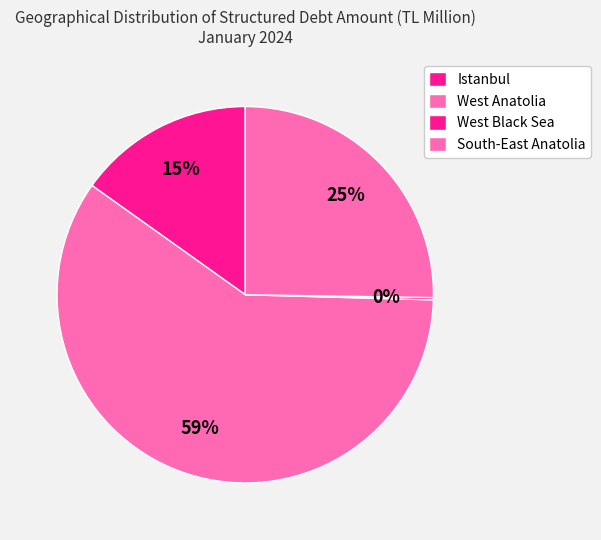

Which category has the smallest portion of the pie?

West Black Sea